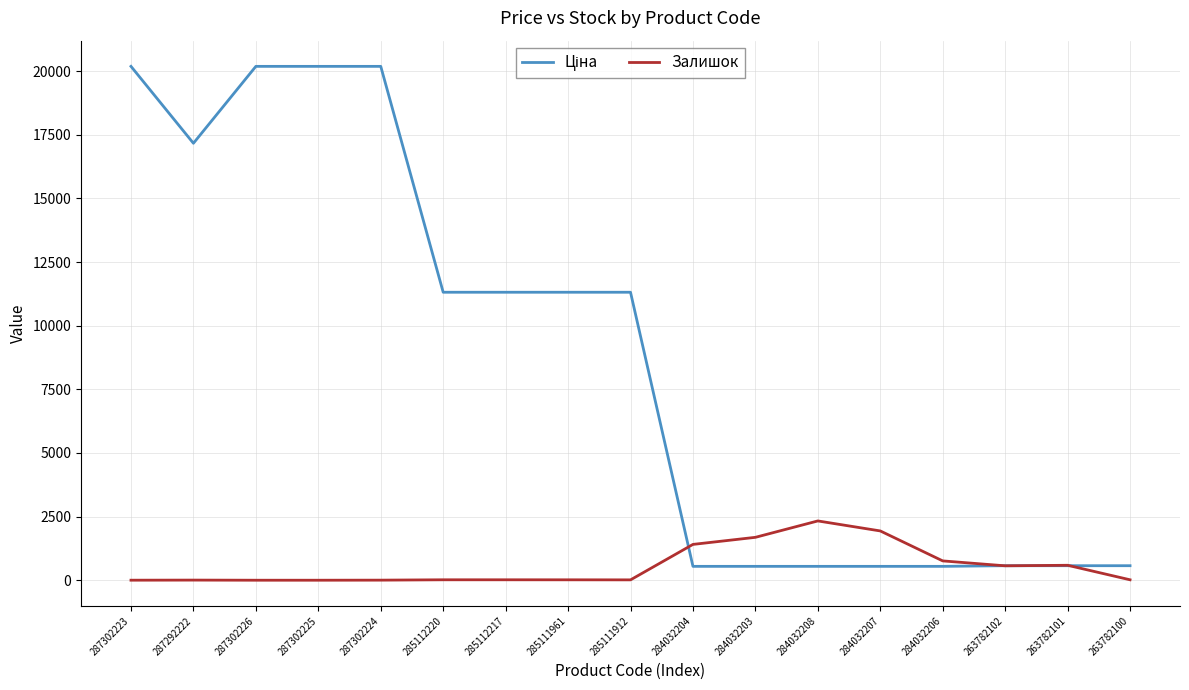

What is the total value across all series at 287302226?

20186.0